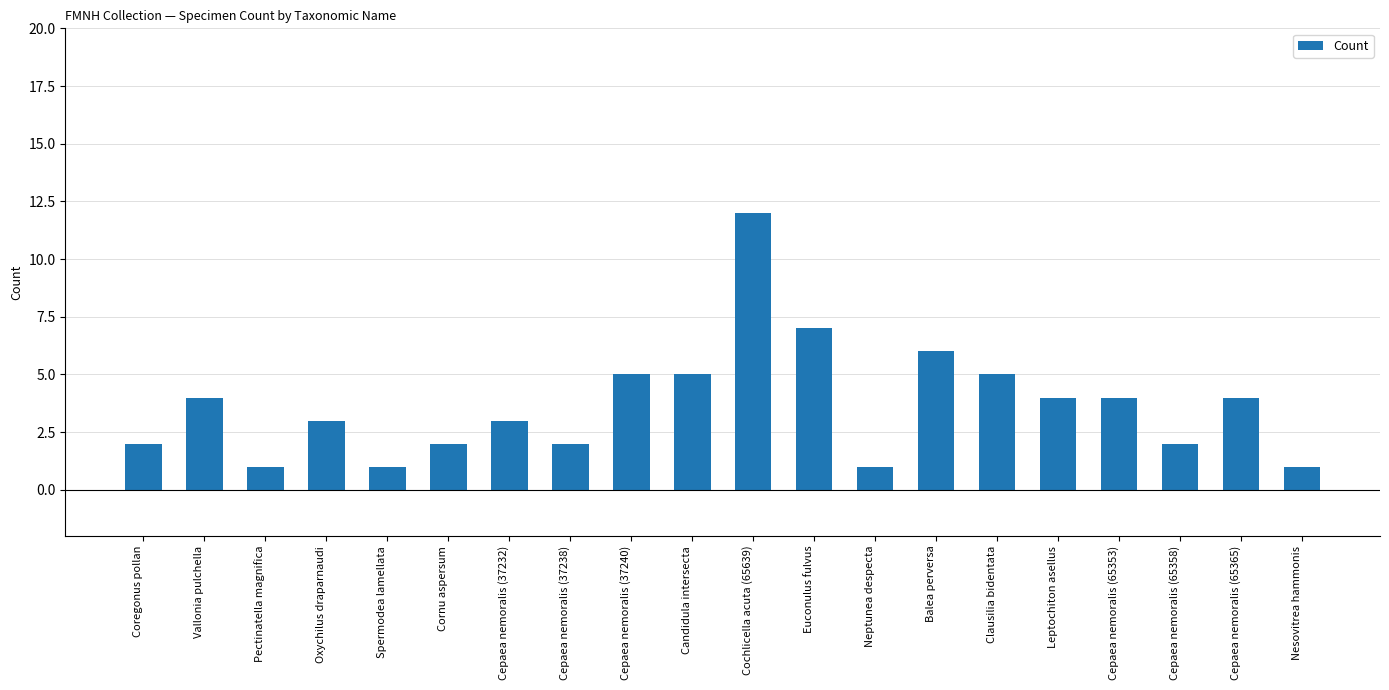

What is the sum of the values at Cepaea nemoralis (37238) and Pectinatella magnifica?

3